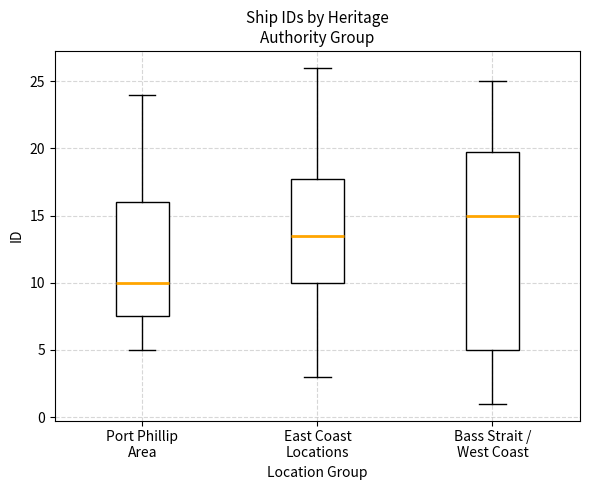

Where does the upper whisker of the box for East Coast Locations end on the y-axis? The values are not printed on the chart, so give them approximately, as read against the axis.

26.0